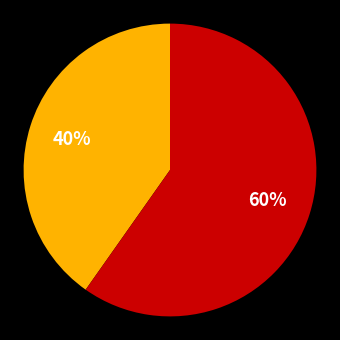

To the nearest percent, what is the average slice percentage?

50%